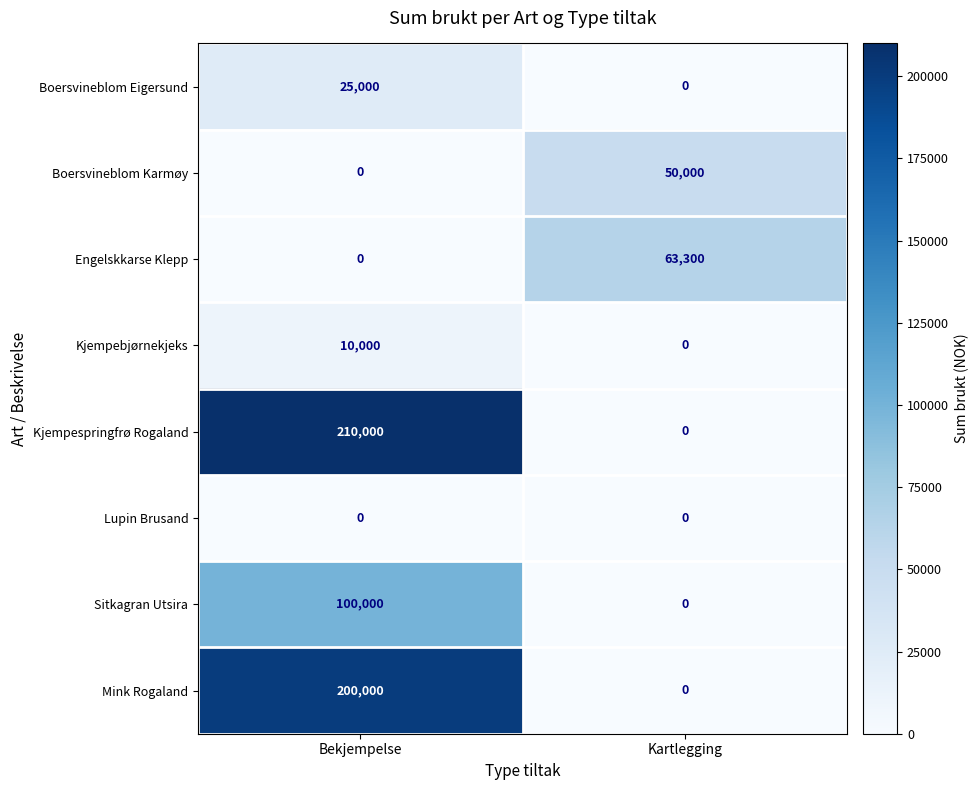

What is the difference between the maximum and minimum values in the Sitkagran Utsira series?

100000